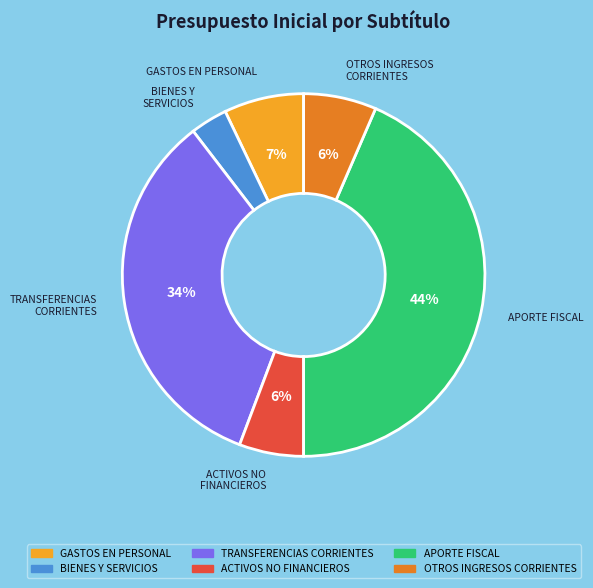

Approximately how many times larger is the value at APORTE FISCAL compared to TRANSFERENCIAS CORRIENTES?

1.3